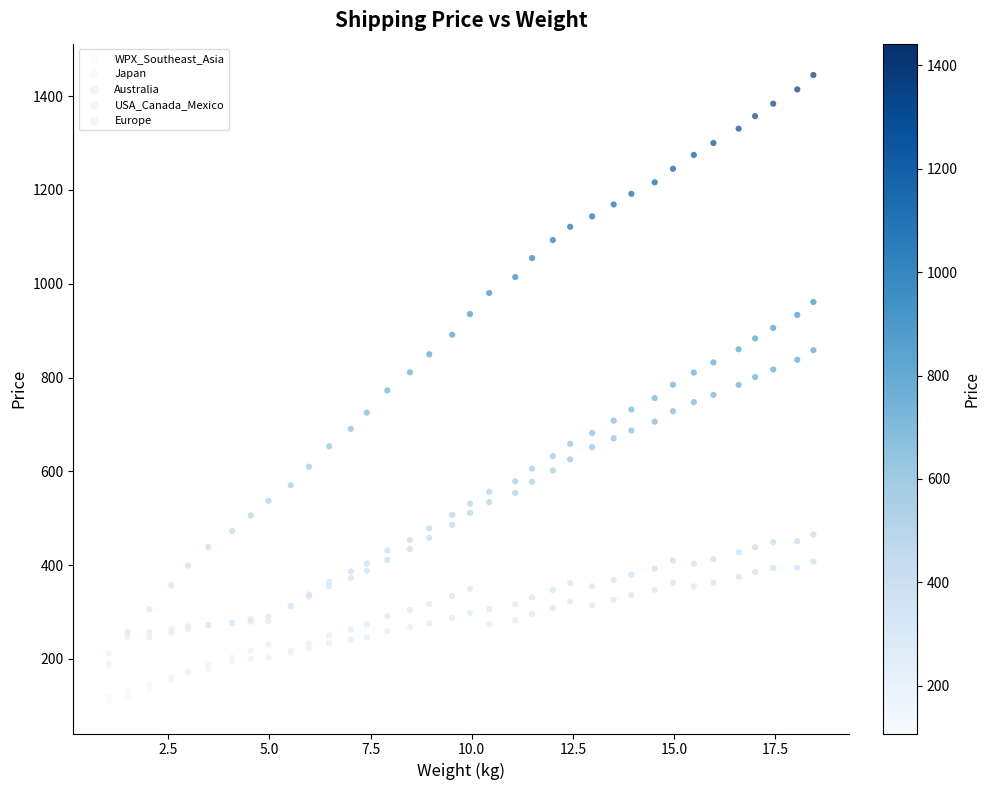

Which series has the widest spread of Y values?

Australia